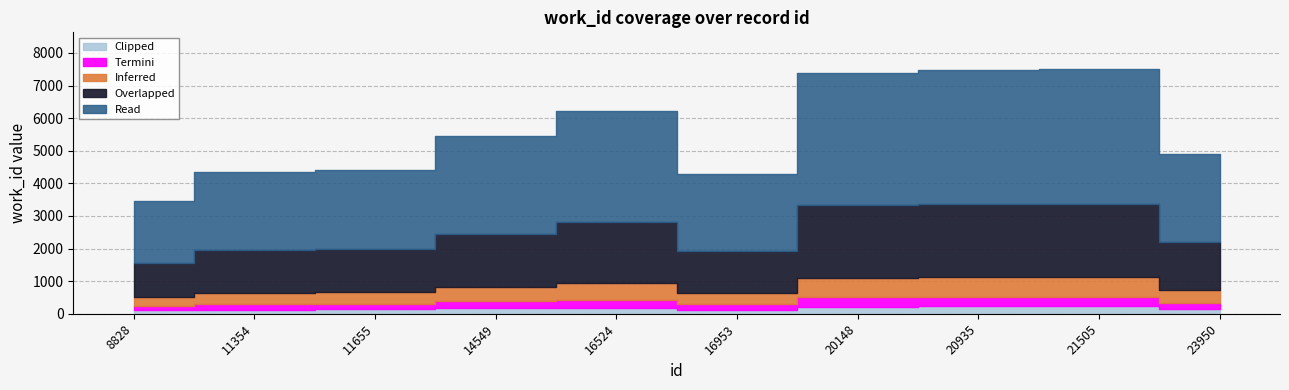

What is the average value?

5546